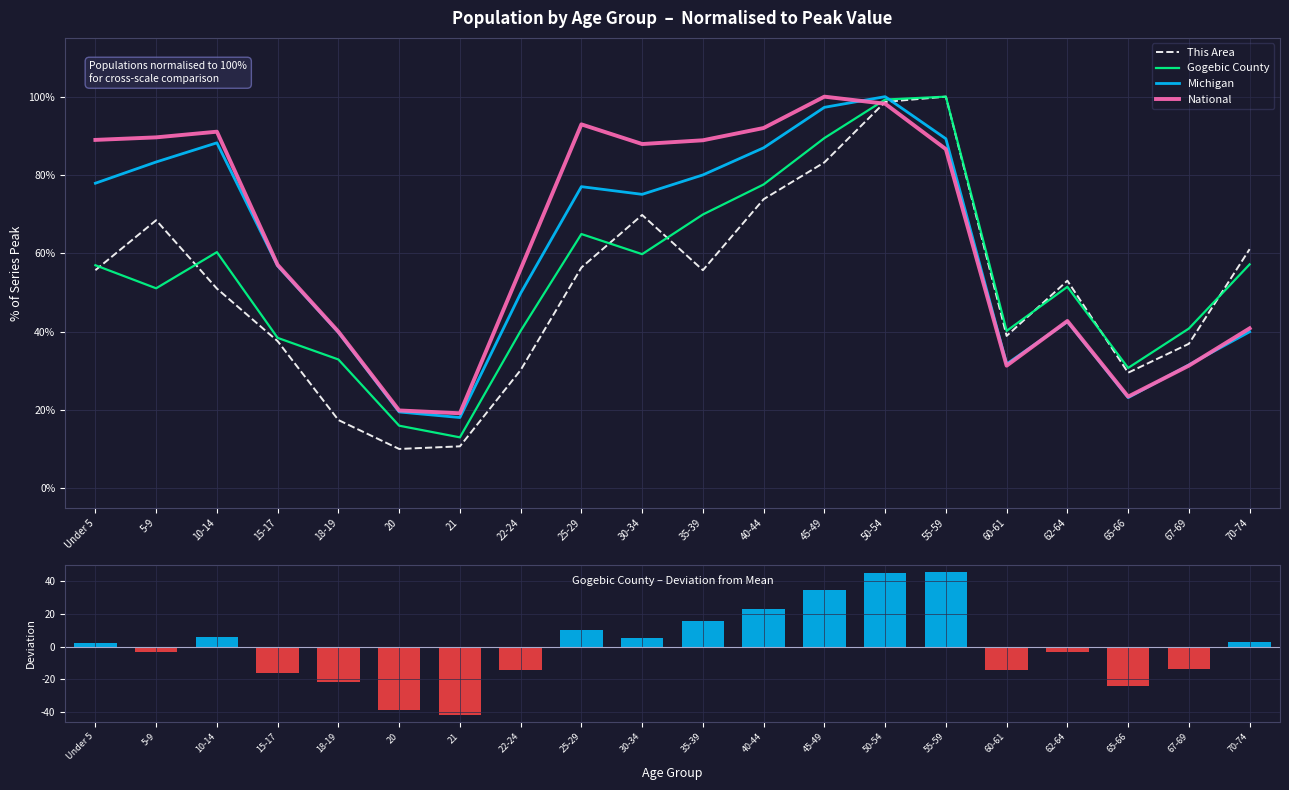

Reading left to right, list all the values displayed in this chart.

This Area: 55.7	68.5	51.0	37.6	17.4	10.1	10.7	30.2	56.4	69.8	55.7	73.8	83.2	98.7	100.0	38.9	53.0	29.5	36.9	61.1
Gogebic County: 57.0	51.1	60.3	38.4	32.9	16.0	13.0	40.2	64.9	59.8	69.9	77.6	89.4	99.3	100.0	40.2	51.5	30.8	40.8	57.2
Michigan: 77.9	83.3	88.2	56.8	39.8	19.5	18.1	49.8	77.0	75.1	80.0	86.9	97.3	100.0	89.3	31.8	42.6	23.2	31.5	40.0
National: 89.0	89.6	91.1	57.0	40.0	19.9	19.2	56.0	92.9	87.9	88.9	92.0	100.0	98.2	86.6	31.3	42.7	23.4	31.3	40.9
Gogebic County (centred): 2.4	-3.4	5.8	-16.1	-21.6	-38.5	-41.5	-14.3	10.4	5.3	15.4	23.1	34.9	44.7	45.5	-14.3	-3.1	-23.8	-13.7	2.7